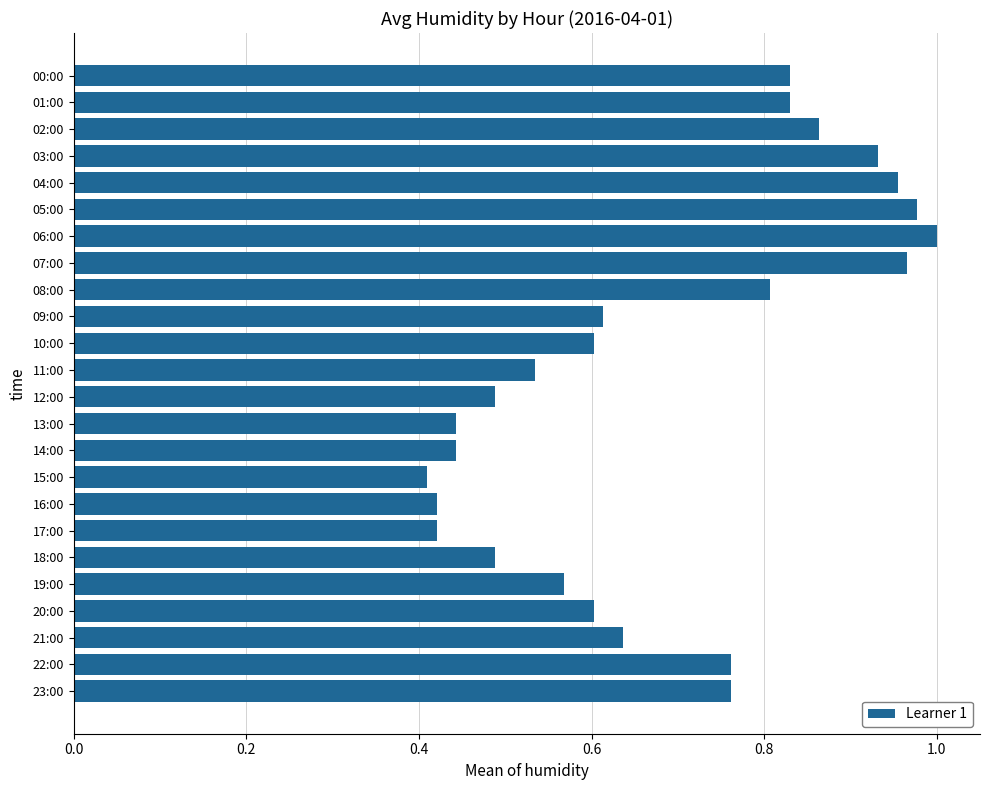

Which category has the lowest value across all series?

15:00